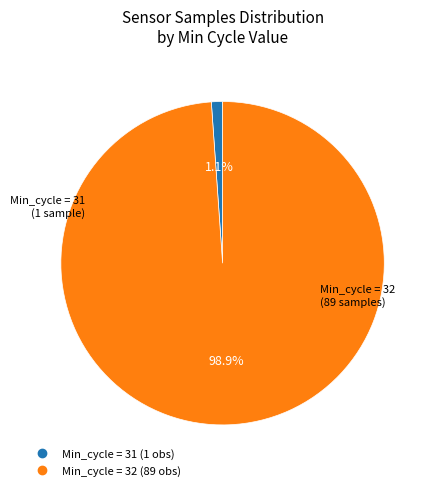

How many slices are in this pie chart?

2